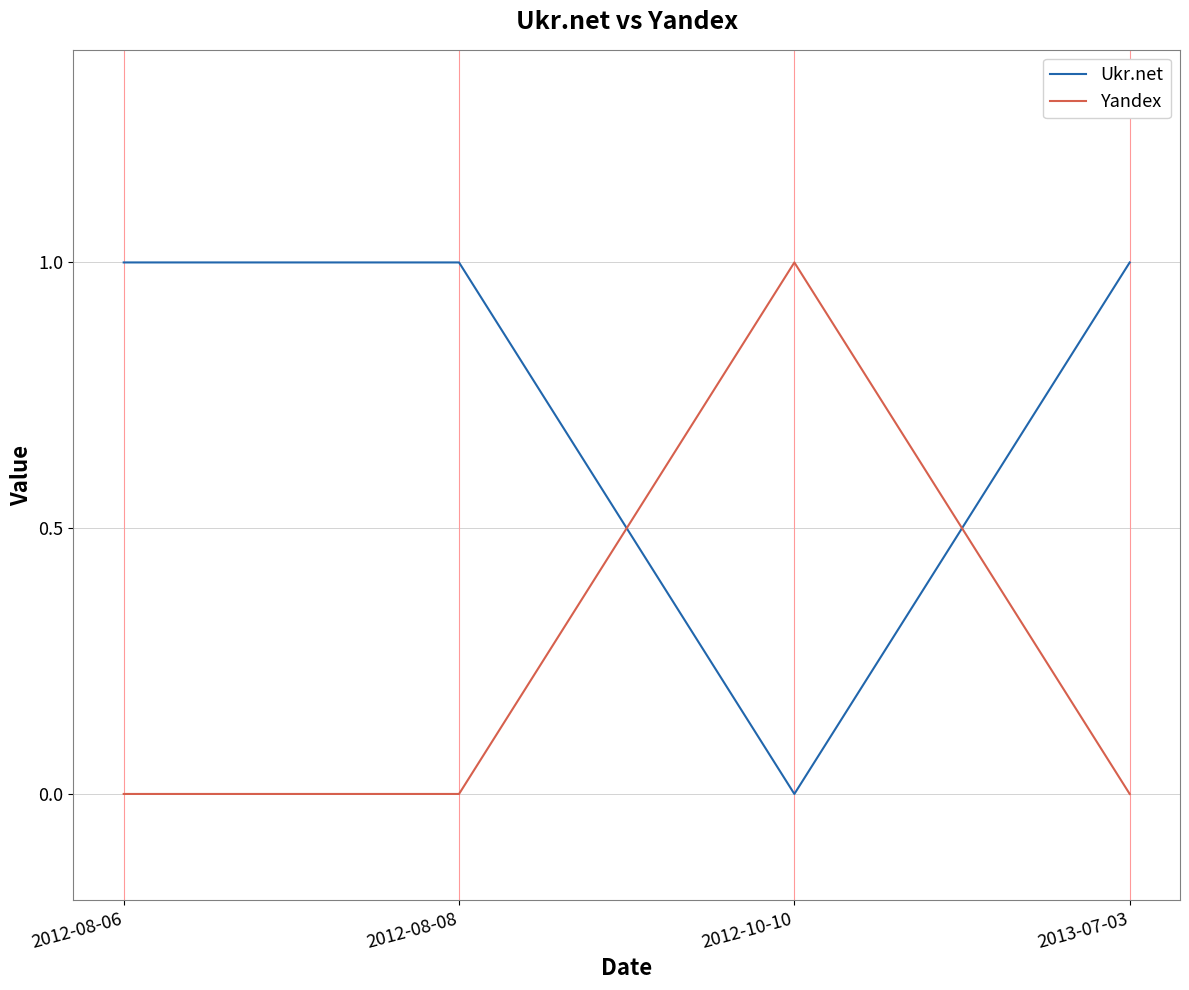

After their last crossing, which series has the higher values: Ukr.net or Yandex?

Ukr.net